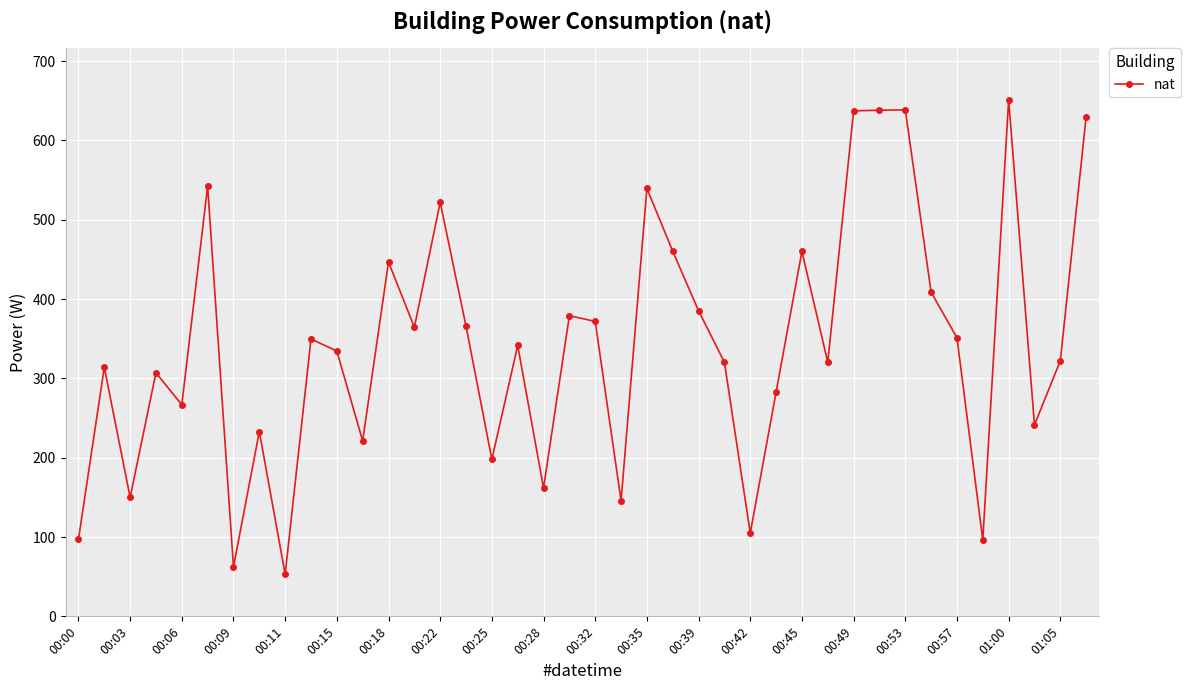

What is the smallest value displayed?

53.1